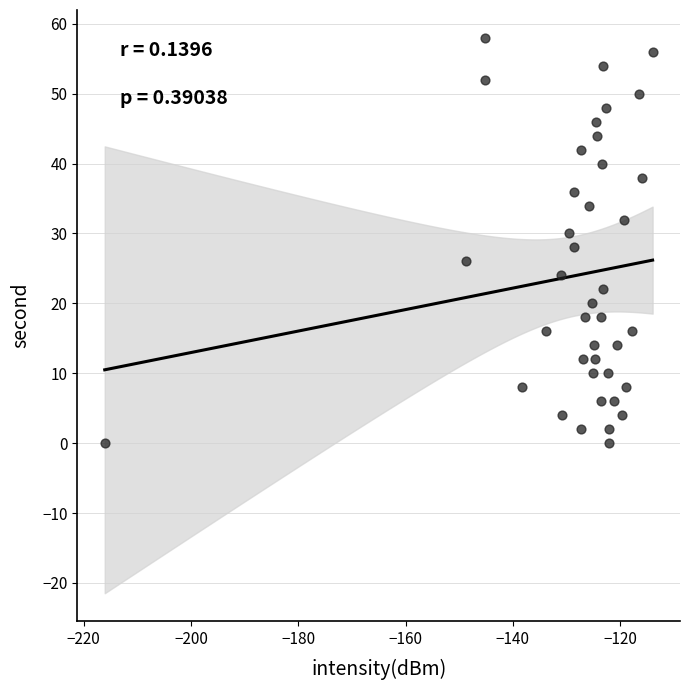

What is the range of Y values (max minus min)?

58